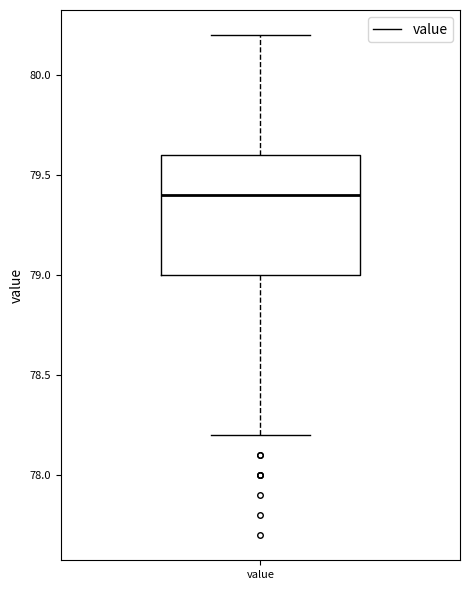

Where is the upper edge of the box for value on the y-axis? The values are not printed on the chart, so give them approximately, as read against the axis.

79.6